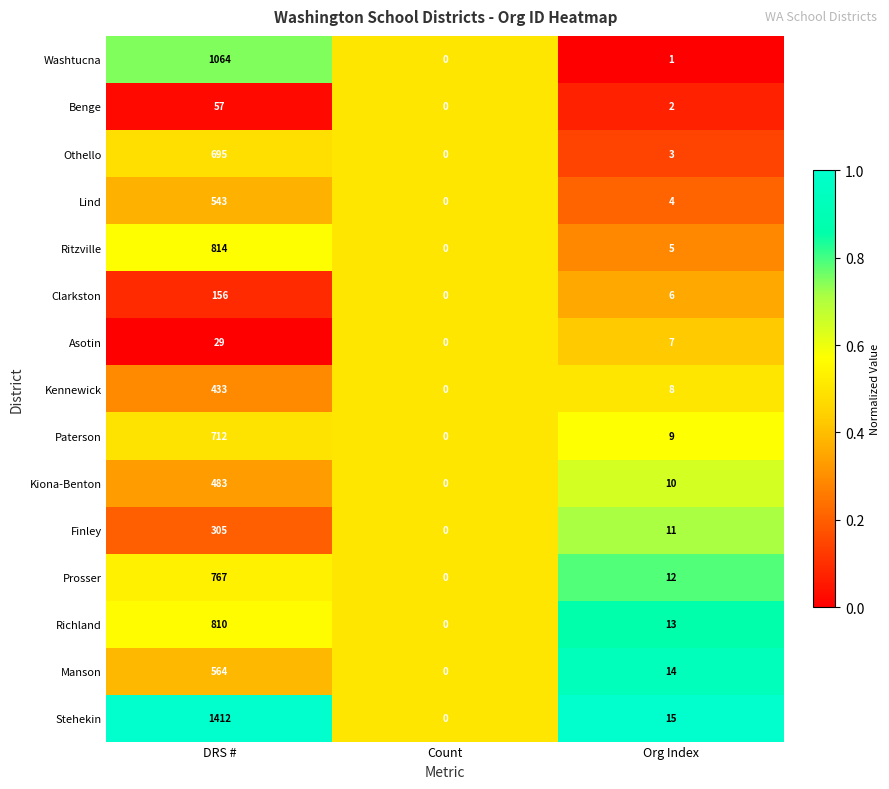

List the labels in order of Benge value, smallest first.

Count, Org Index, DRS #